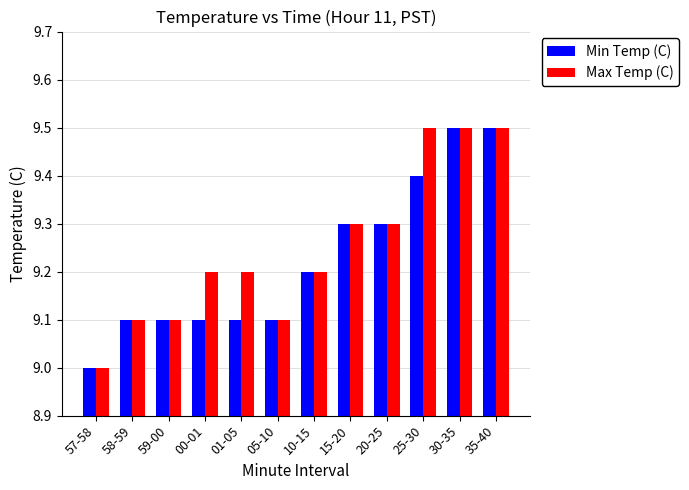

At which label does Min Temp (C) reach its minimum?

57-58